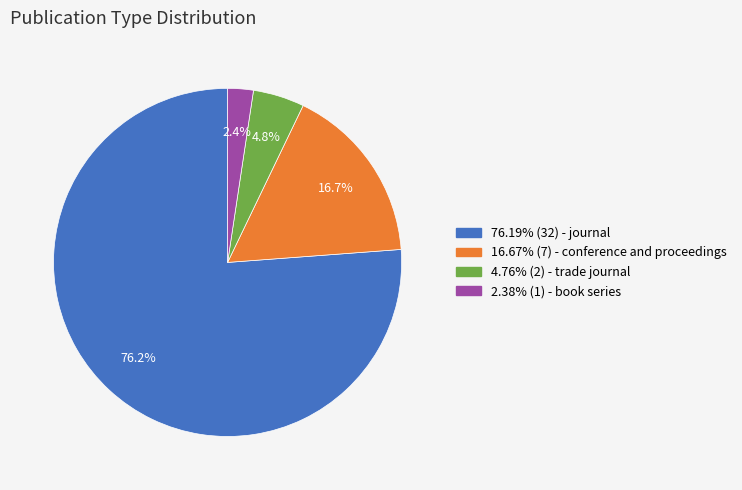

Count the number of slices in the pie.

4